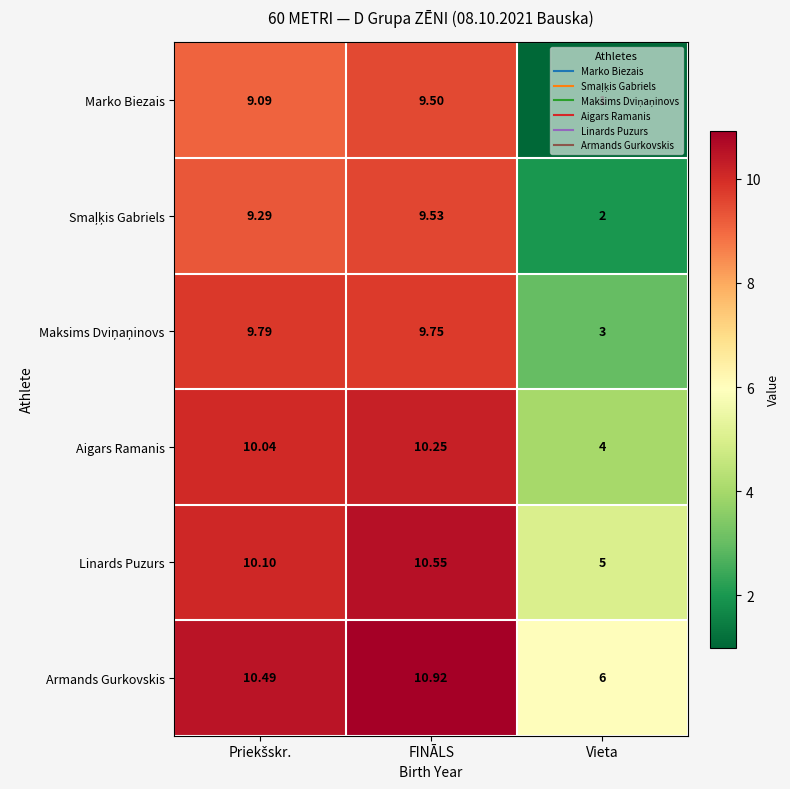

Which series has the widest spread of values?

Marko Biezais